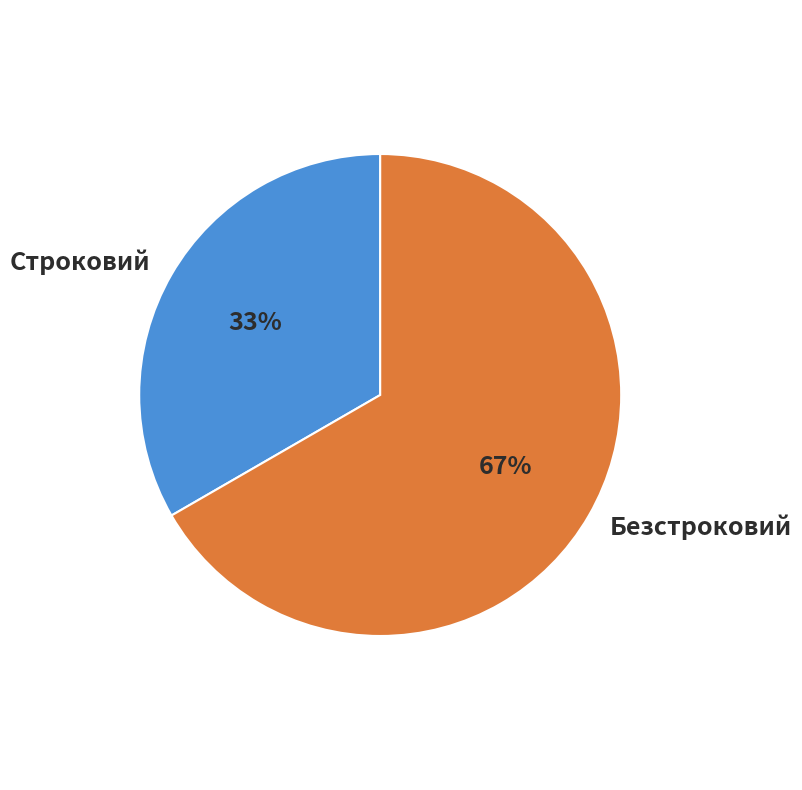

The Строковий slice represents 23% of the pie. True or false?

False